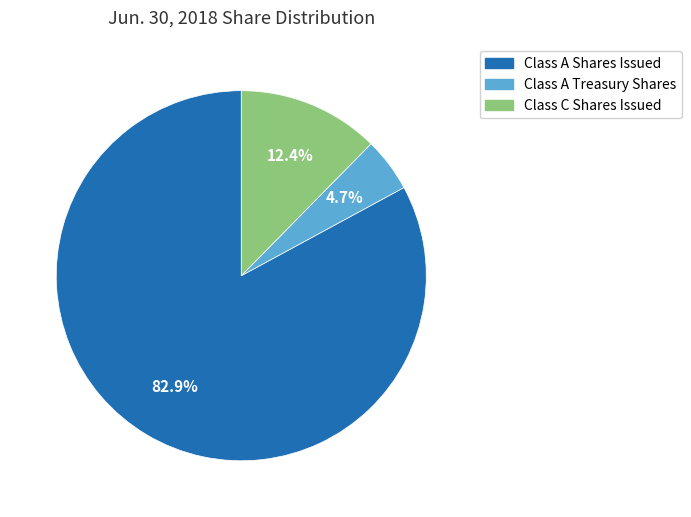

True or false: Class C Shares Issued accounts for 1% of the total.

False